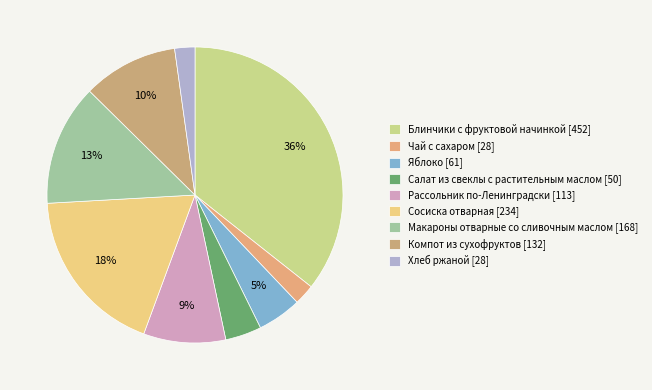

To the nearest percent, what portion does Блинчики с фруктовой начинкой represent?

36%